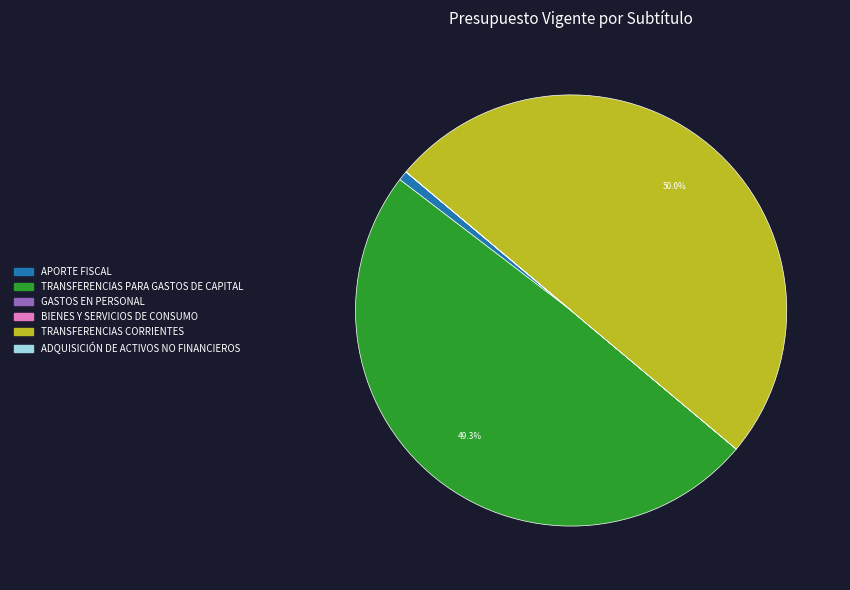

Does APORTE FISCAL represent more than half of the total?

No